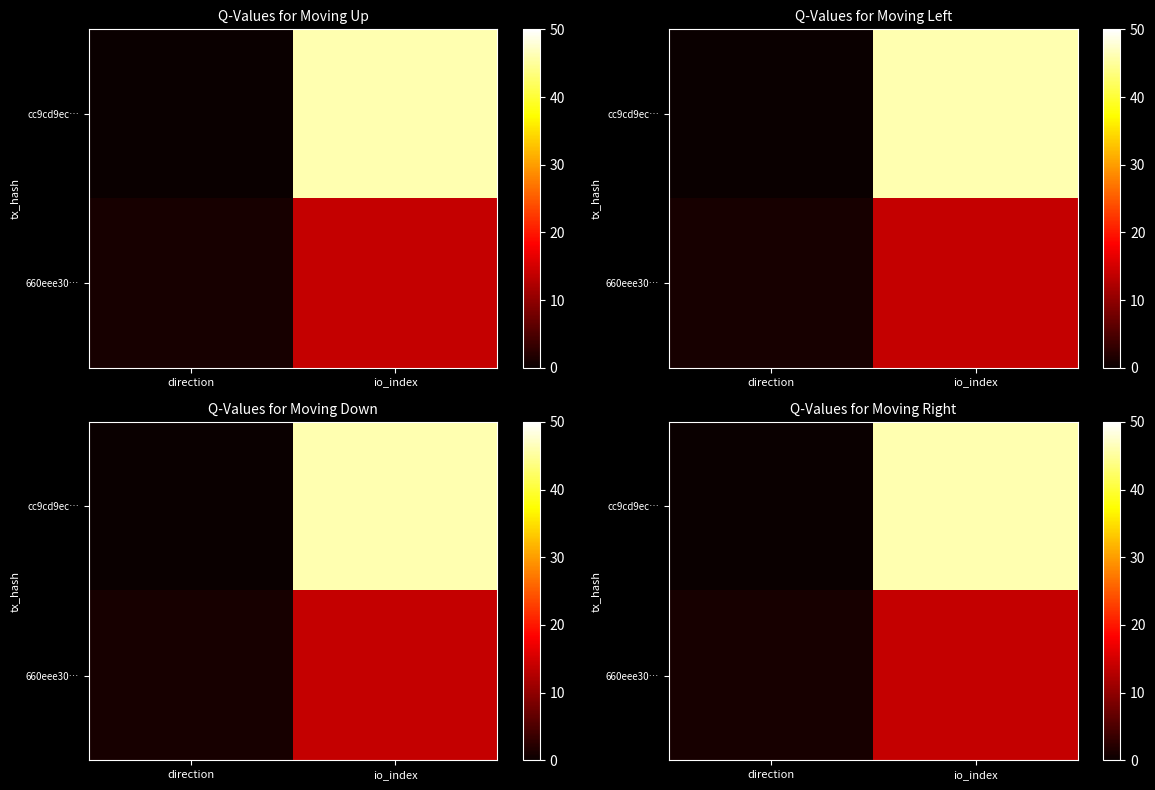

Is the value of 660eee30… at io_index greater than the value of cc9cd9ec… at direction?

Yes